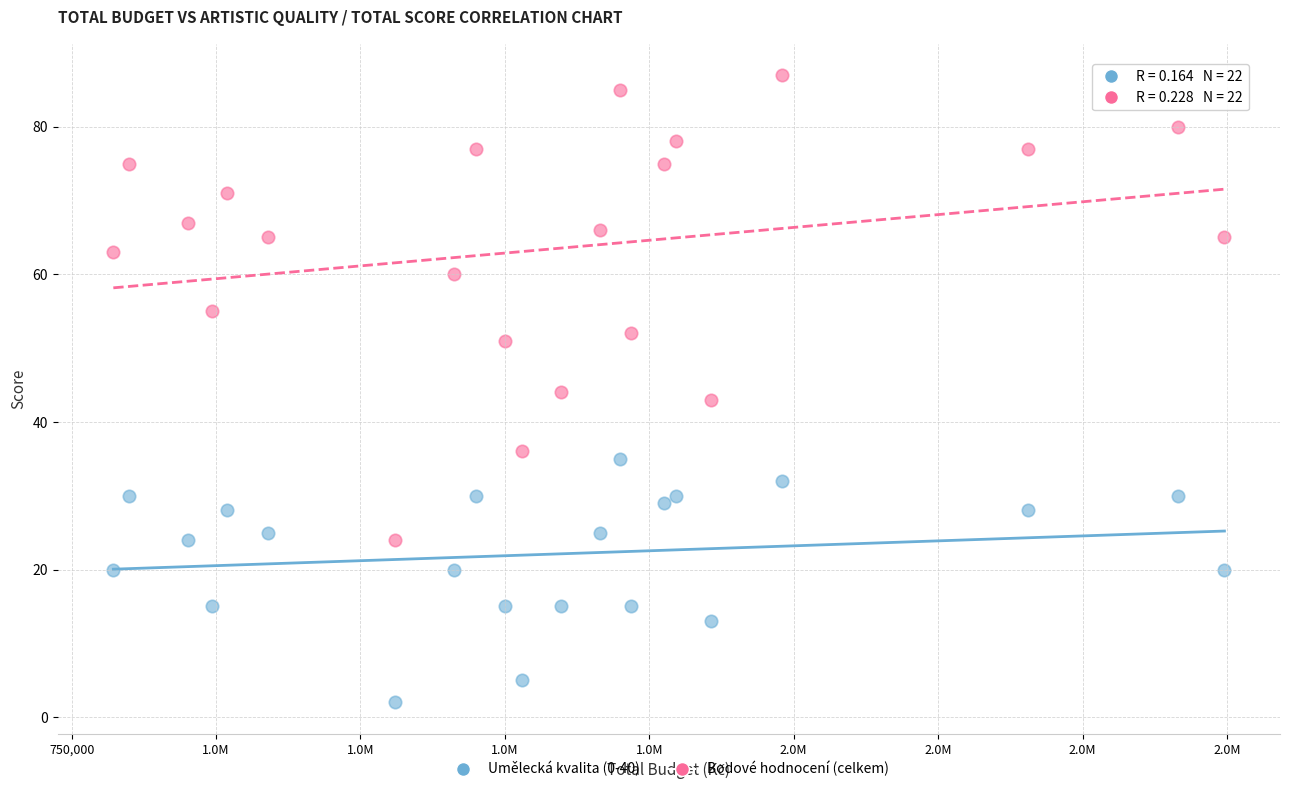

Which series contains the lowest Y value?

Umělecká kvalita (0-40)